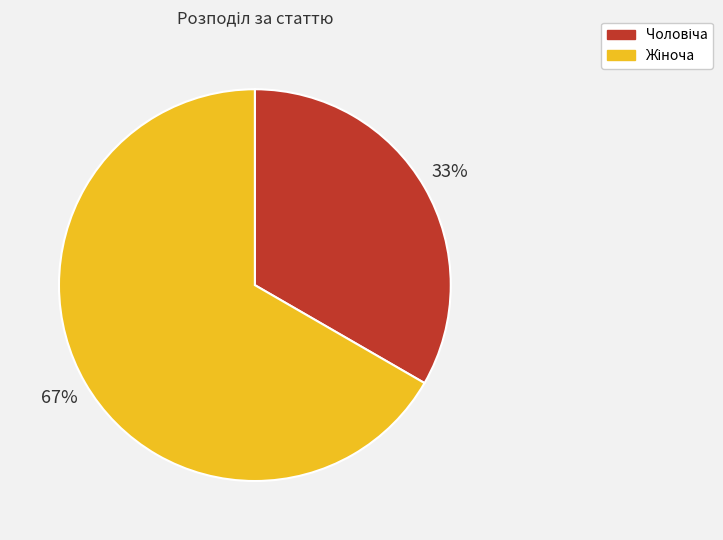

To the nearest percent, what is the average slice percentage?

50%